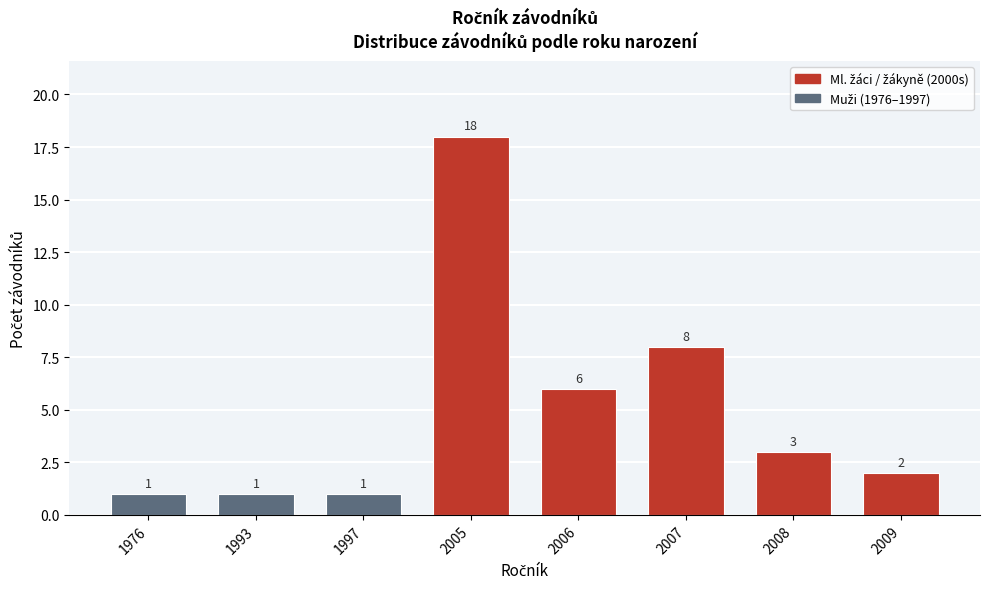

Reading left to right, transcribe all the data shown in this chart.

1	1	1	18	6	8	3	2